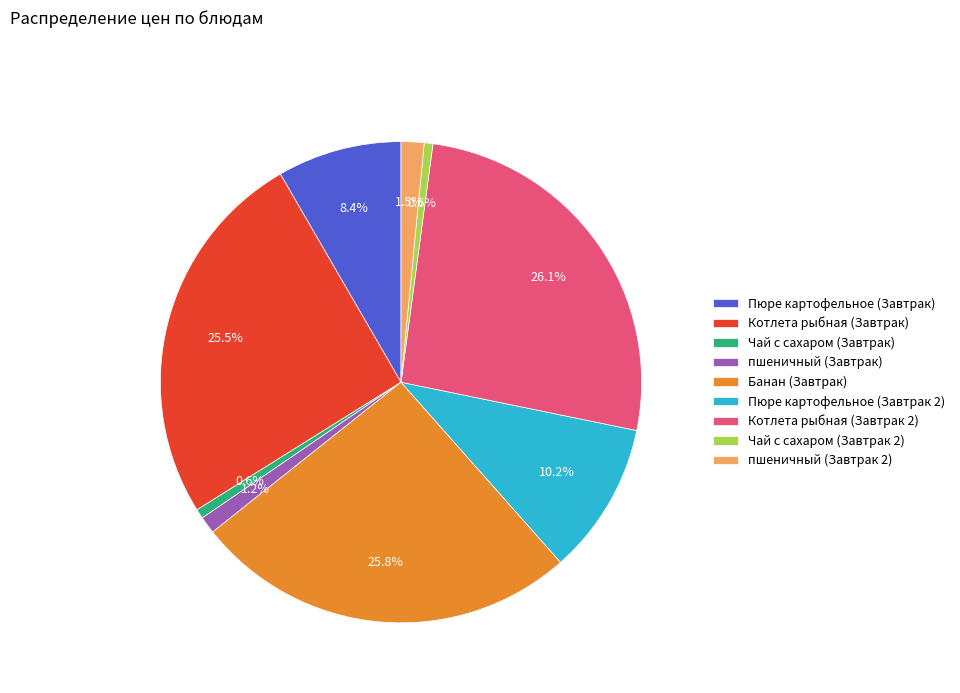

Is Котлета рыбная (Завтрак) the majority of the pie?

No